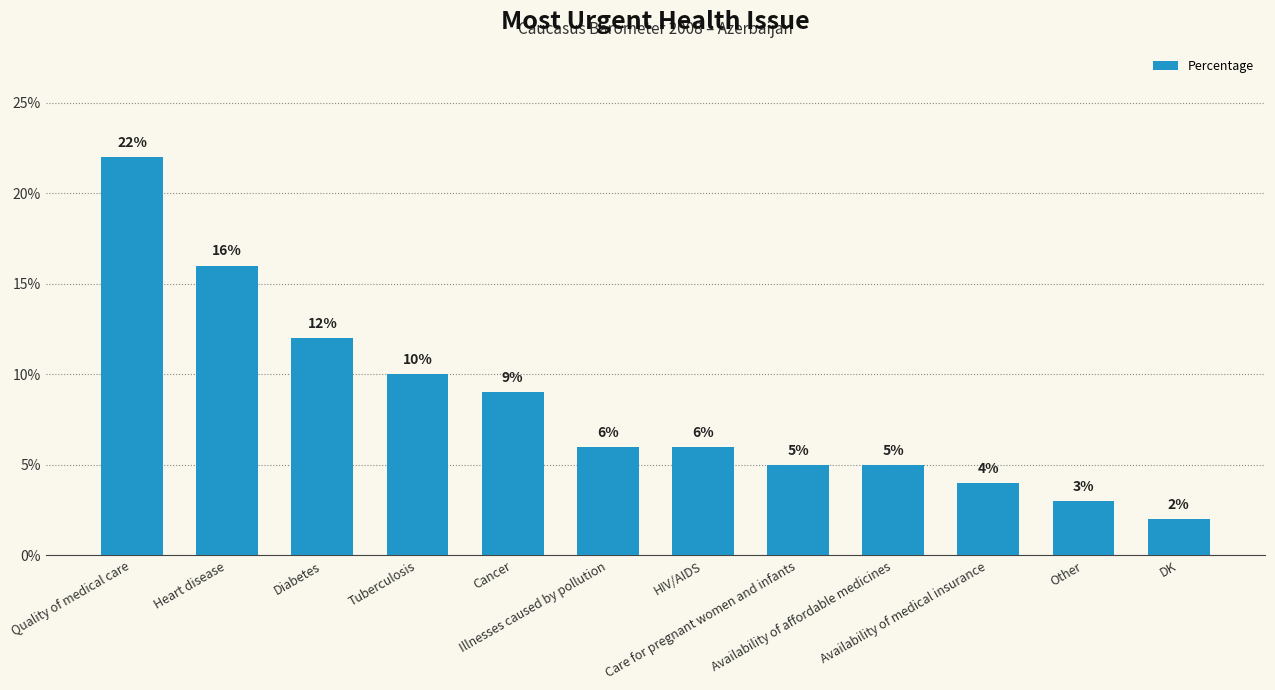

True or false: the data shows 9 at HIV/AIDS.

False